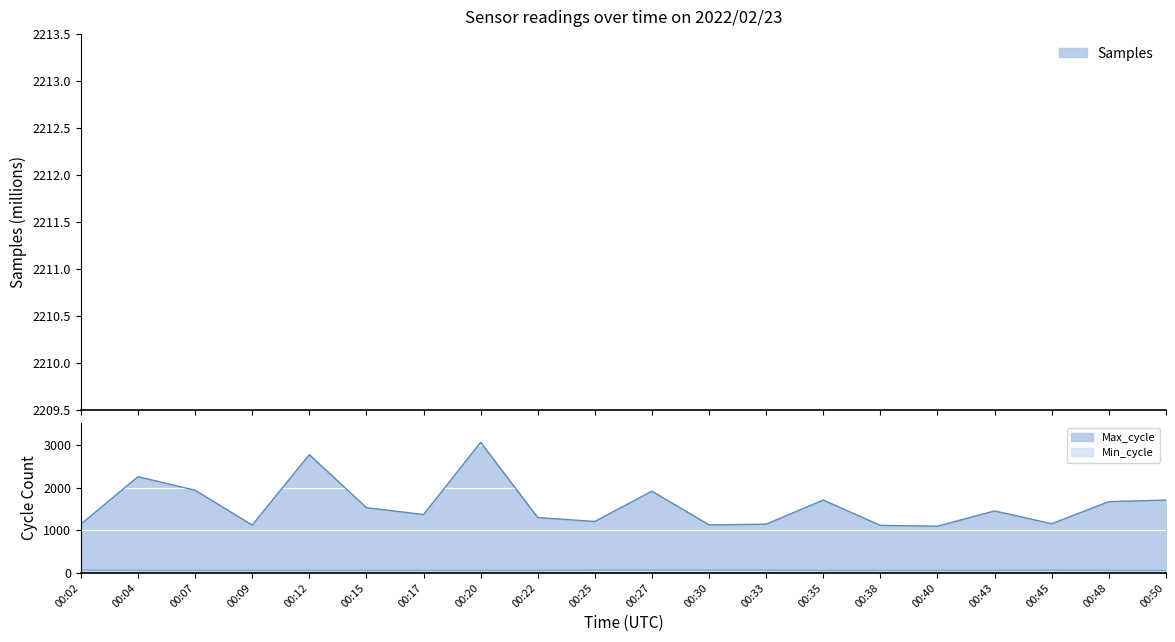

What are all the series names shown in the legend?

Samples, Max_cycle, Min_cycle